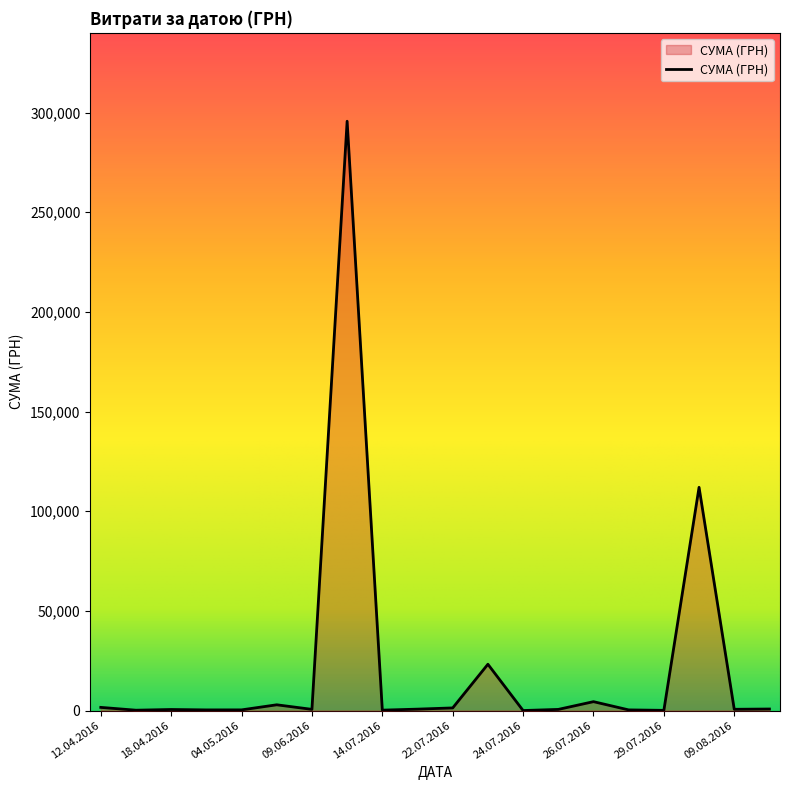

What is the maximum value shown in the chart?

295638.6